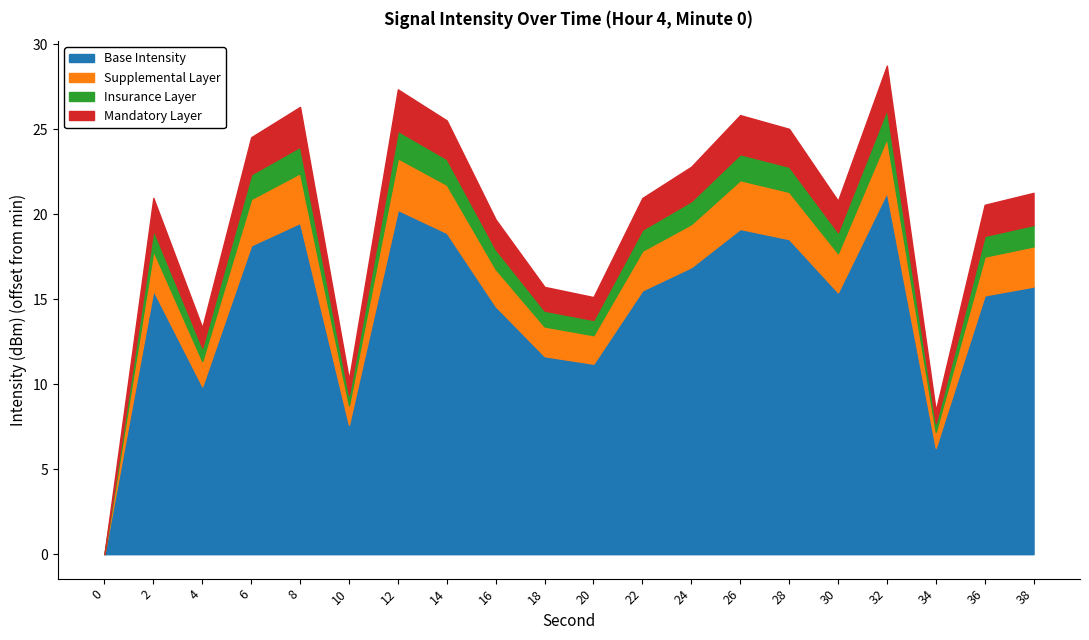

Which has a higher value, 20 or 8?

8